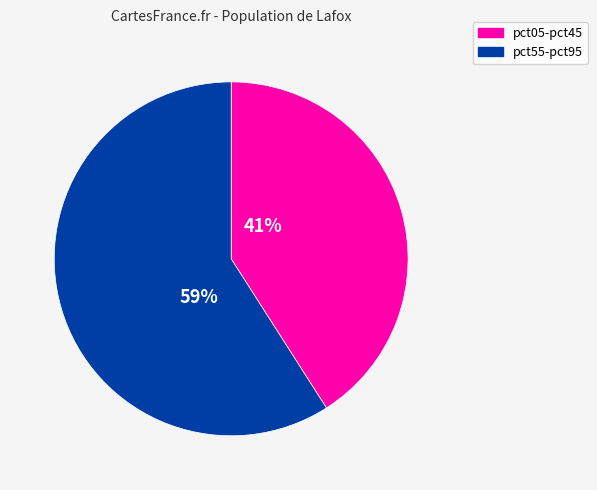

Count the number of slices in the pie.

2